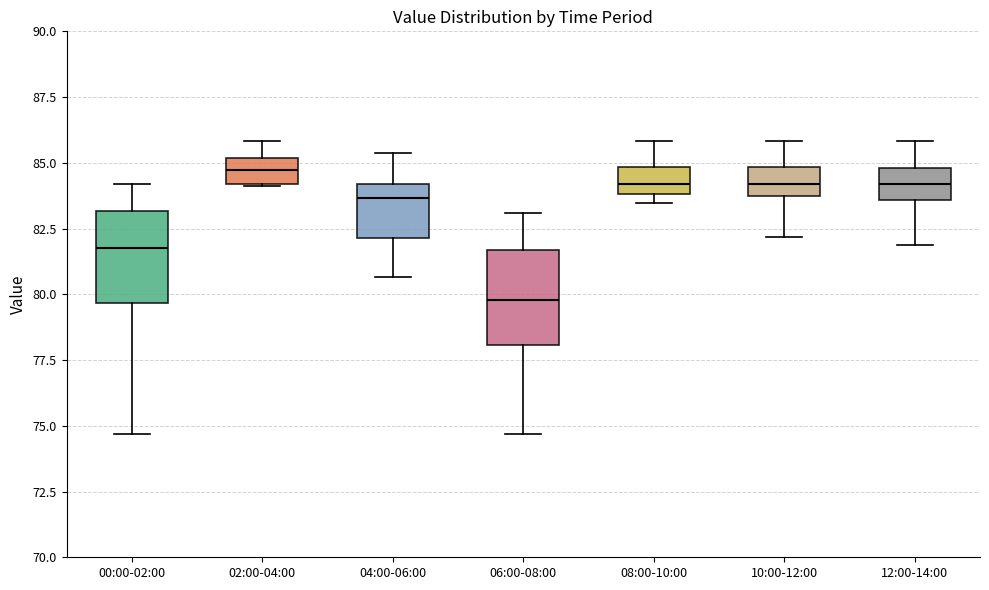

Reading left to right, transcribe this box plot: for each box, give where its median line is, the range the box spans, and where its two whiskers end, as read against the y-axis. The values are not printed on the chart, so give them approximately, as read against the axis.

00:00-02:00: median 82.0, box 79.5 to 83.0, whiskers 74.5 to 84.0
02:00-04:00: median 84.5, box 84.0 to 85.0, whiskers 84.0 to 86.0
04:00-06:00: median 83.5, box 82.0 to 84.0, whiskers 80.5 to 85.5
06:00-08:00: median 80.0, box 78.0 to 81.5, whiskers 74.5 to 83.0
08:00-10:00: median 84.0 (inside the box), box 84.0 to 85.0, whiskers 83.5 to 86.0
10:00-12:00: median 84.0, box 83.5 to 85.0, whiskers 82.0 to 86.0
12:00-14:00: median 84.0, box 83.5 to 85.0, whiskers 82.0 to 86.0